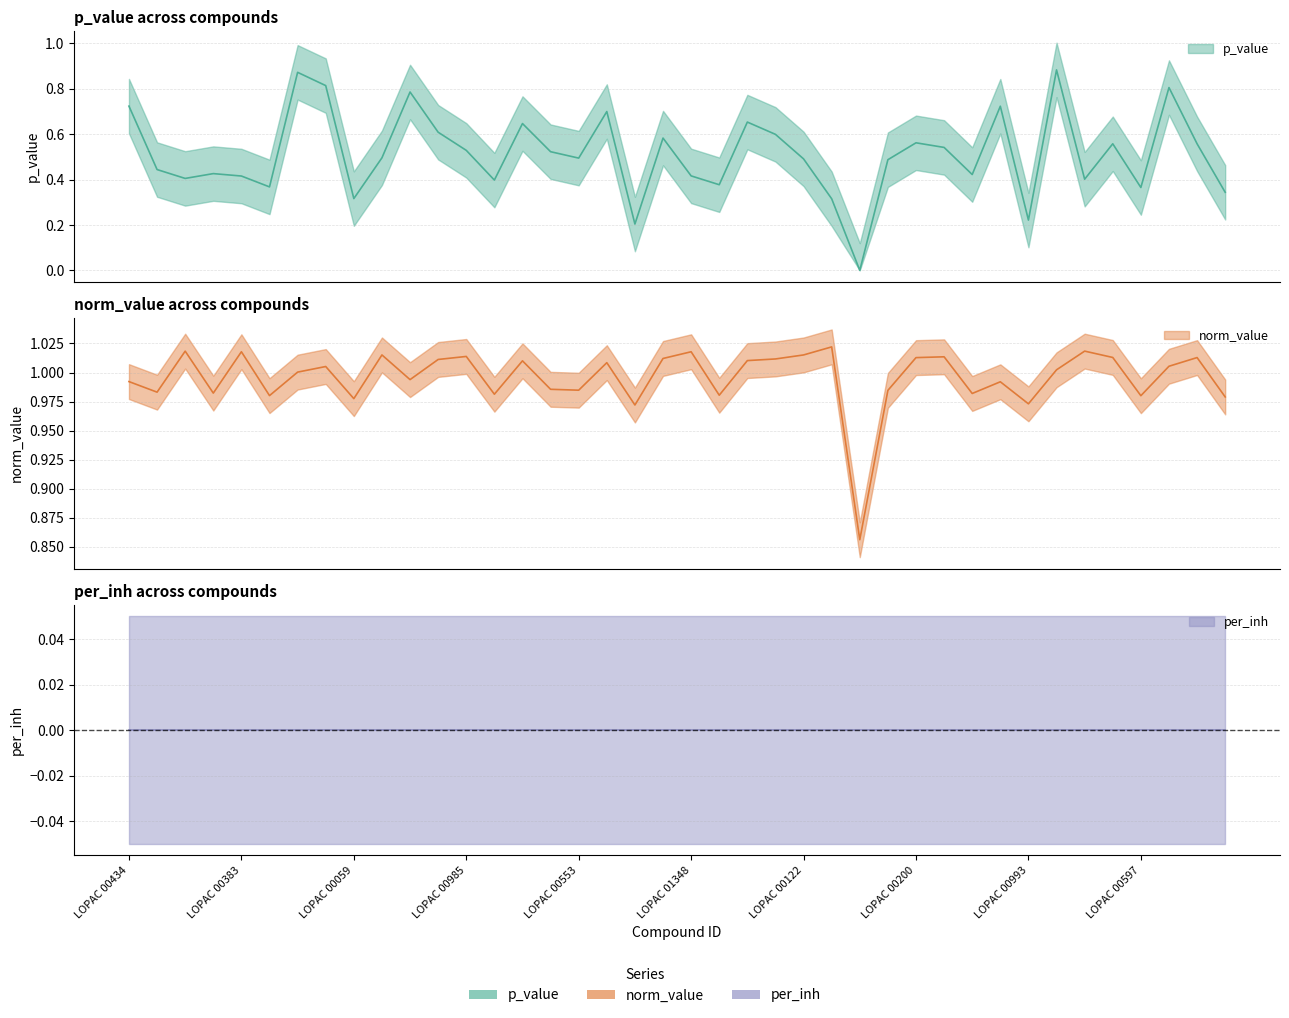

The value of norm_value at LOPAC 00046 is 1.6. True or false?

False